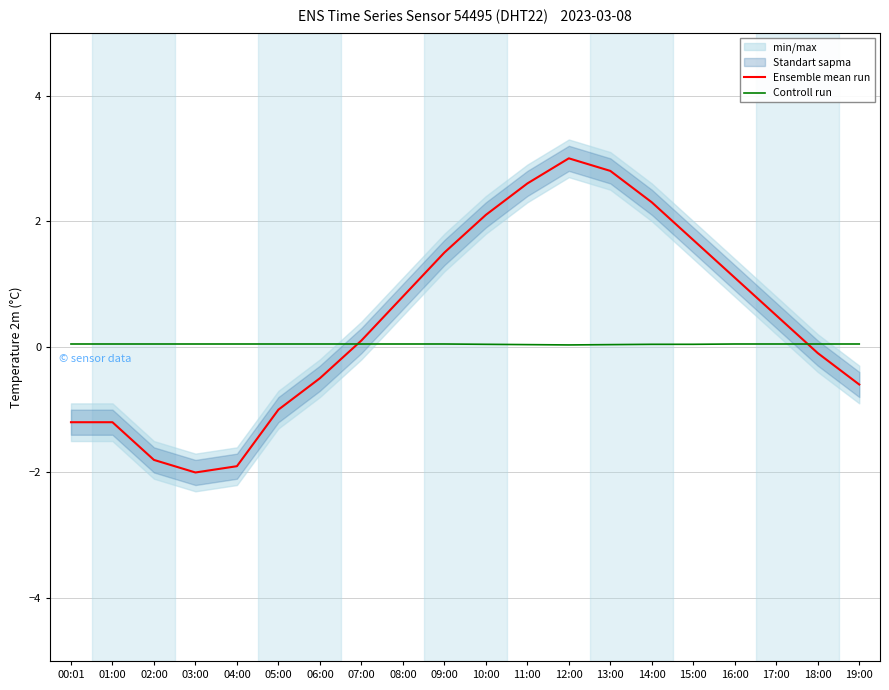

True or false: Controll run has a value of 0.0 at 15:00.

True